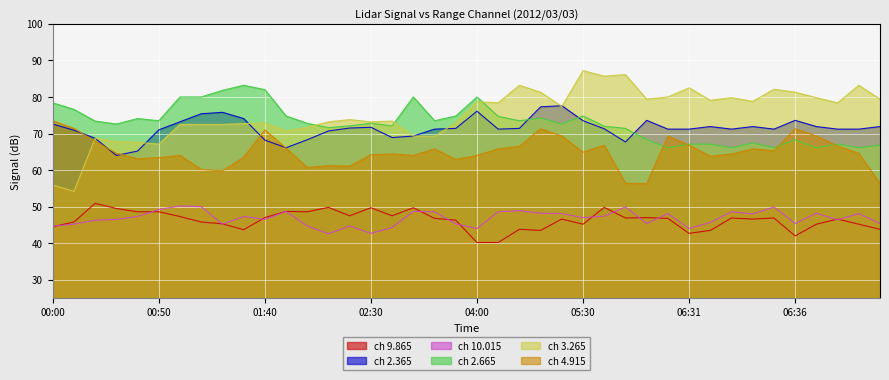

True or false:   2.365 has more than 2 points higher than both neighbors.

True